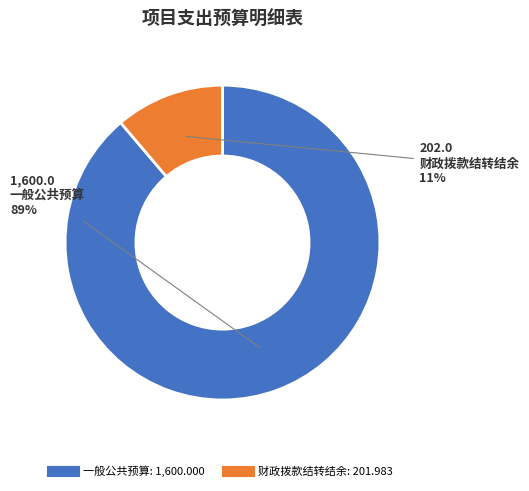

Does 一般公共预算 account for over 50% of the chart?

Yes